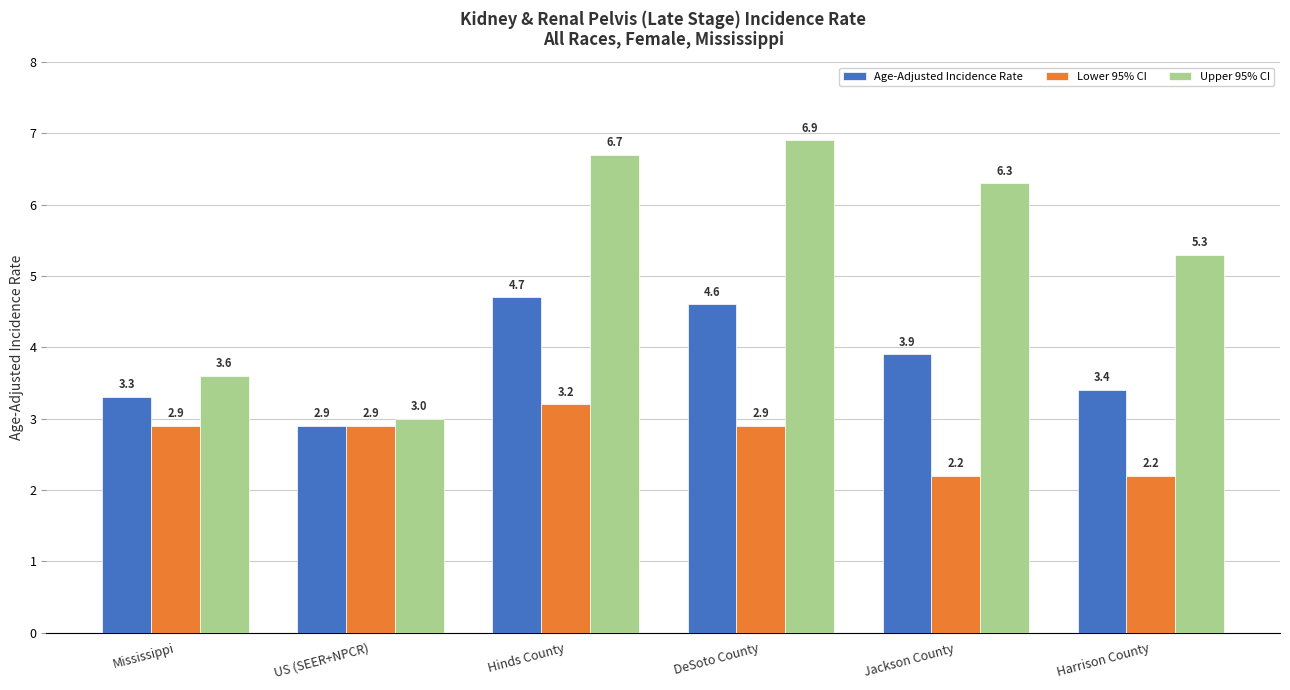

The value of Age-Adjusted Incidence Rate at US (SEER+NPCR) is 5.2. True or false?

False